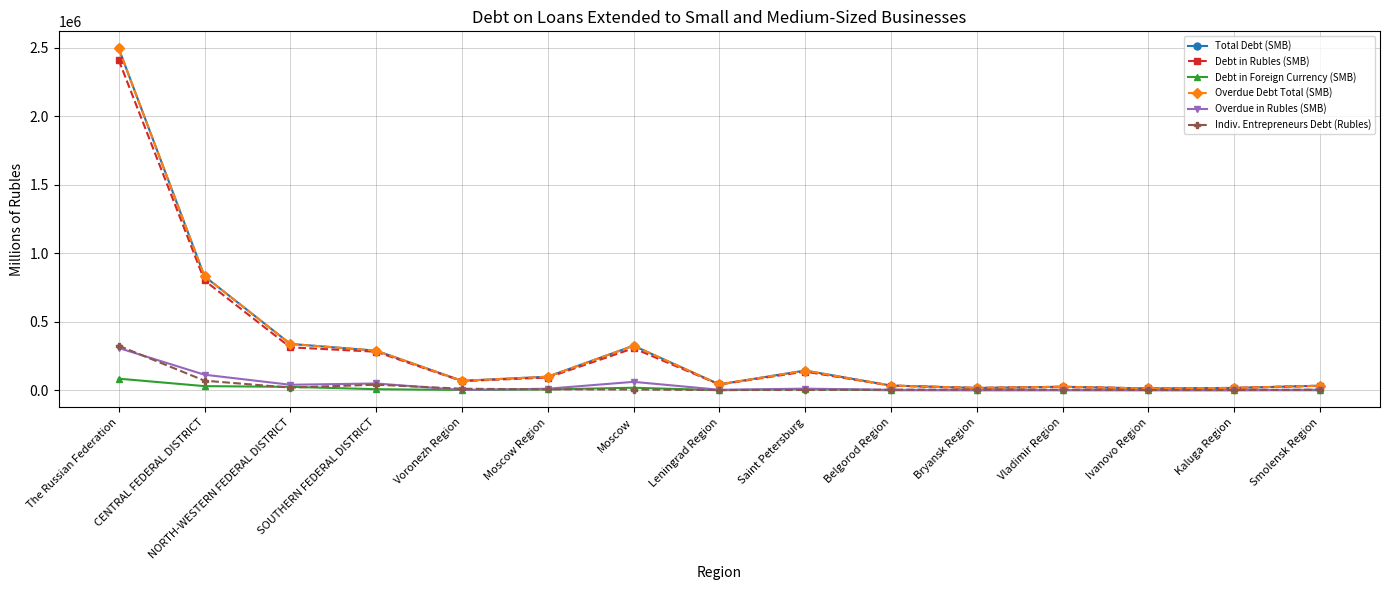

How many data points does each series have?

15